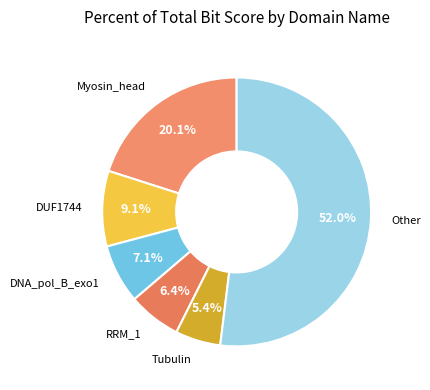

To the nearest percent, what is the difference between the largest and smallest slice percentages?

47%